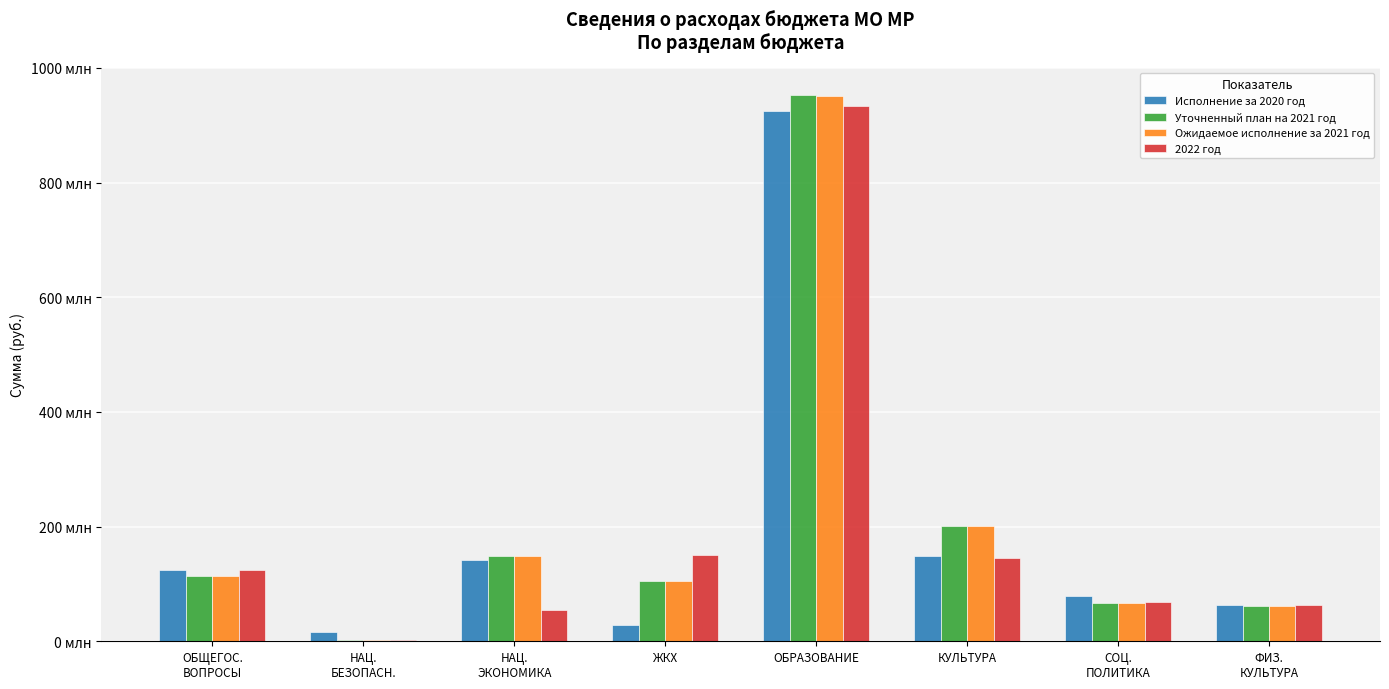

What is the sum of all Уточненный план на 2021 год values?

1652493192.7